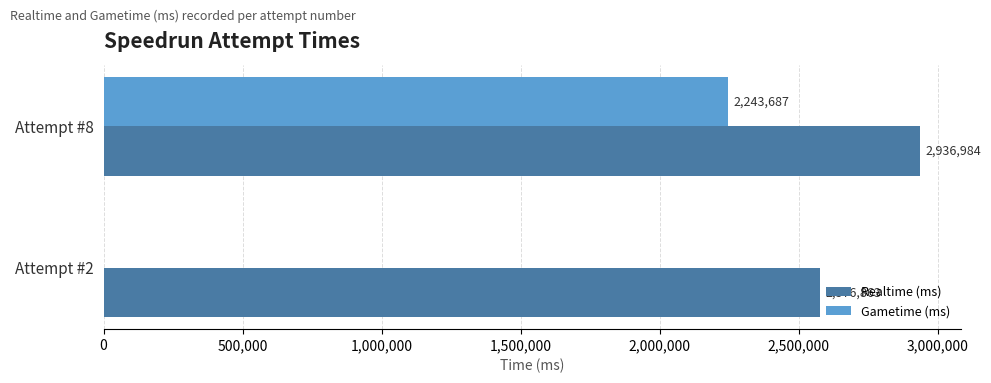

Is it true that Realtime (ms) equals 3510930 at Attempt #2?

False